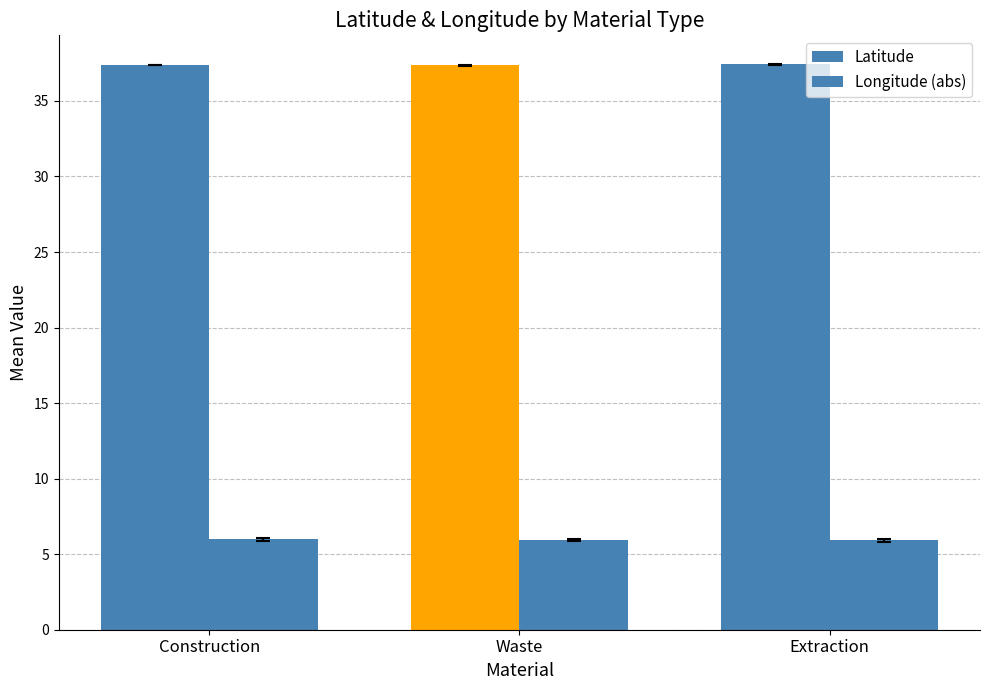

Reading right to left, transcribe all the data shown in this chart.

Latitude: 37.4	37.4	37.4
Longitude (abs): 5.9	5.9	6.0